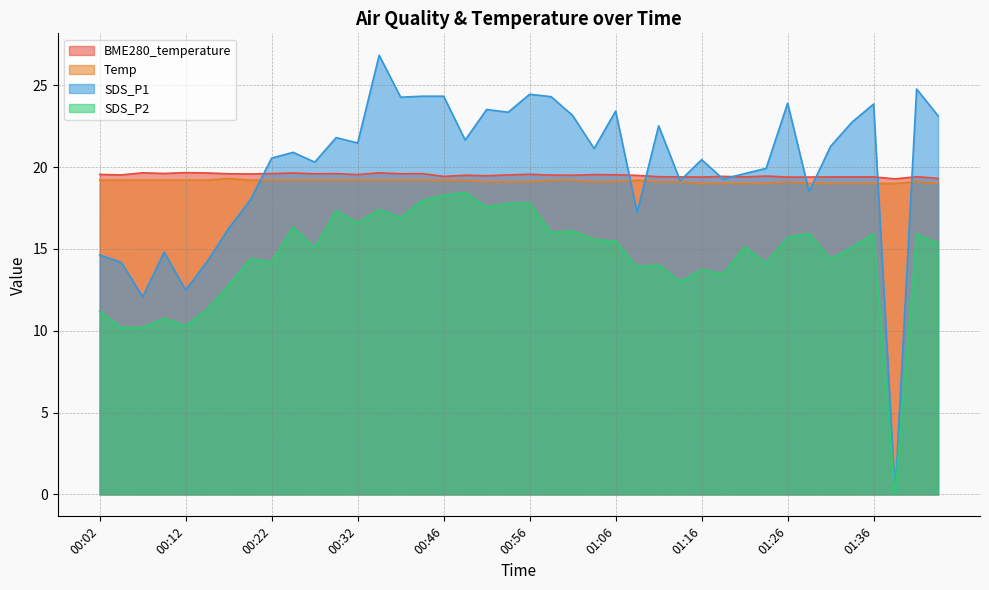

Reading left to right, extract all data points from this chart.

BME280_temperature: 19.6	19.5	19.6	19.6	19.7	19.6	19.6	19.6	19.6	19.6	19.6	19.6	19.5	19.6	19.6	19.6	19.4	19.5	19.5	19.5	19.6	19.5	19.5	19.5	19.5	19.5	19.4	19.4	19.4	19.4	19.4	19.4	19.4	19.4	19.4	19.4	19.4	19.3	19.4	19.3
Temp: 19.2	19.2	19.2	19.2	19.2	19.2	19.3	19.2	19.2	19.2	19.2	19.2	19.2	19.2	19.2	19.2	19.2	19.2	19.1	19.1	19.1	19.2	19.2	19.1	19.1	19.2	19.1	19.1	19.0	19.0	19.0	19.0	19.1	19.0	19.0	19.0	19.0	19.0	19.1	19.0
SDS_P1: 14.6	14.2	12.1	14.8	12.5	14.2	16.2	18.0	20.6	20.9	20.3	21.8	21.5	26.8	24.3	24.3	24.3	21.6	23.5	23.4	24.4	24.3	23.1	21.1	23.4	17.2	22.5	19.2	20.4	19.3	19.6	19.9	23.9	18.5	21.3	22.8	23.9	0.0	24.8	23.1
SDS_P2: 11.2	10.2	10.2	10.8	10.3	11.3	12.8	14.4	14.2	16.3	15.1	17.4	16.6	17.4	16.9	17.9	18.3	18.4	17.6	17.8	17.8	16.0	16.1	15.6	15.5	13.9	14.0	13.0	13.7	13.5	15.1	14.1	15.7	15.9	14.4	15.1	15.9	0.0	15.9	15.3